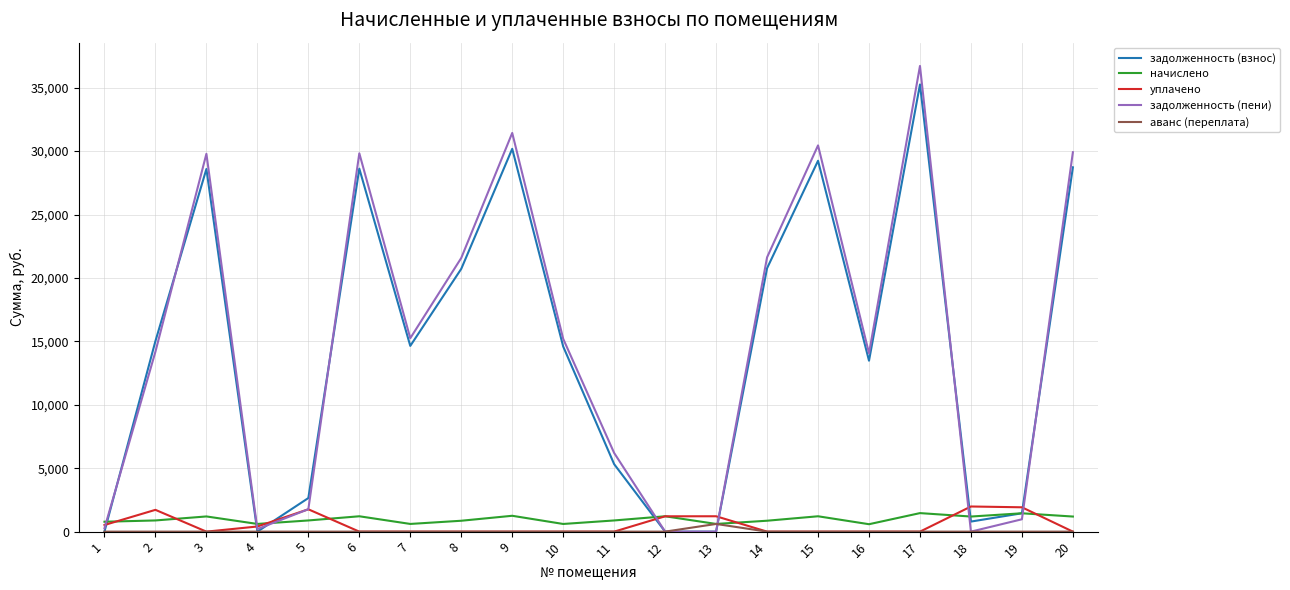

What value does the начислено series have at 12?

1211.0